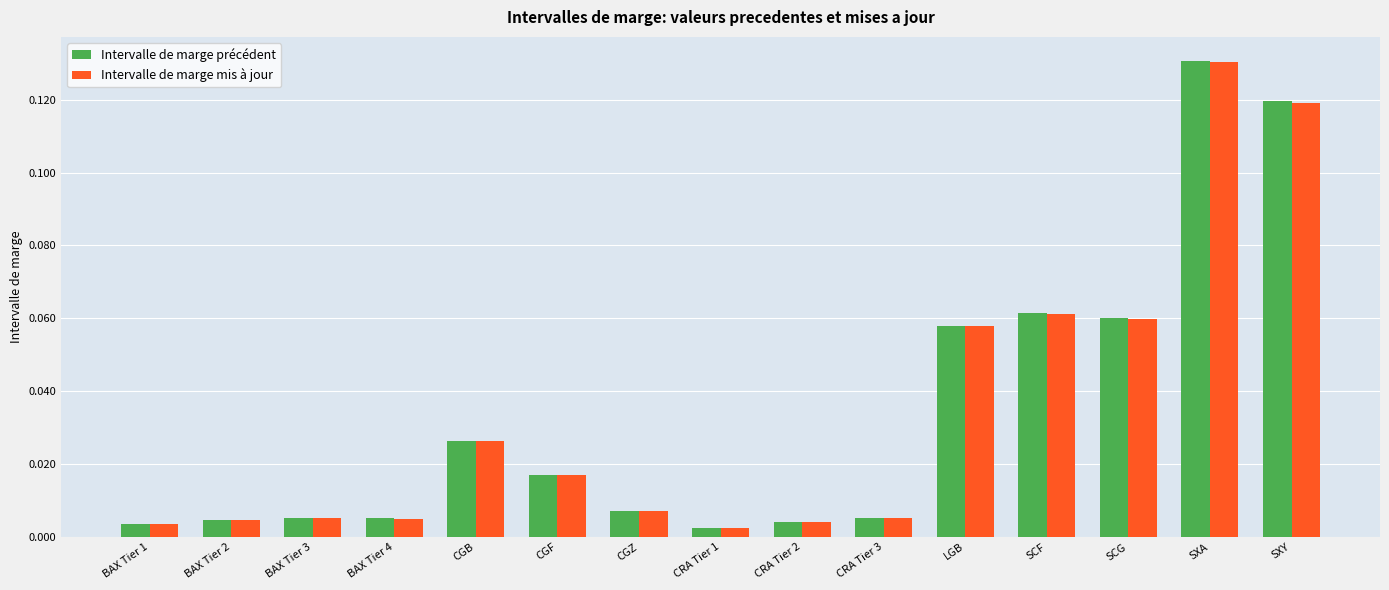

At which label does Intervalle de marge précédent reach its peak?

SXA